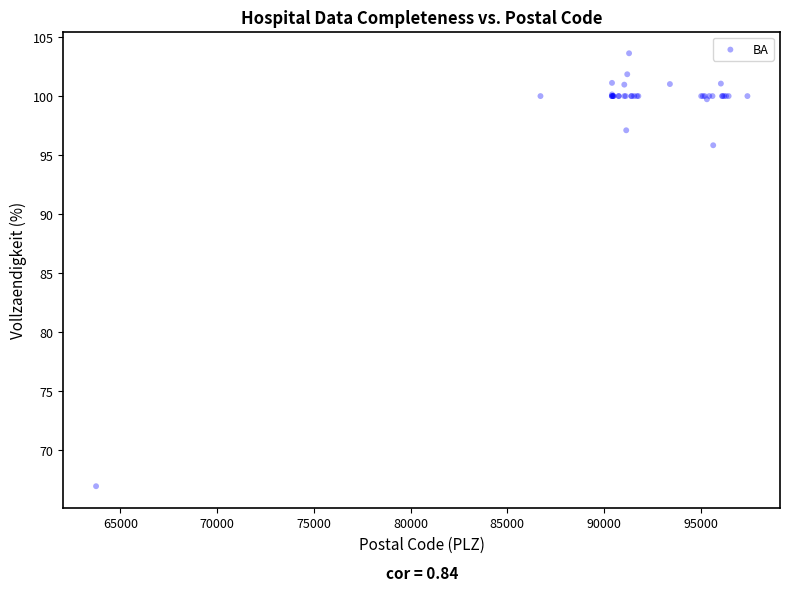

What Y value in the scatter plot is closest to 85?

95.8